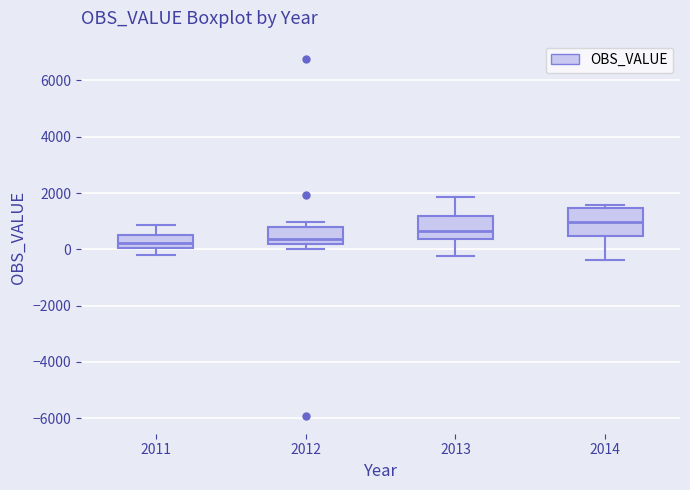

Reading left to right, transcribe this box plot: for each box, give where its median line is, the range the box spans, and where its two whiskers end, as read against the y-axis. The values are not printed on the chart, so give them approximately, as read against the axis.

2011: median 200, box 0 to 600, whiskers -200 to 800
2012: median 400, box 200 to 800, whiskers 0 to 1000
2013: median 600, box 400 to 1200, whiskers -200 to 1800
2014: median 1000, box 400 to 1400, whiskers -400 to 1600